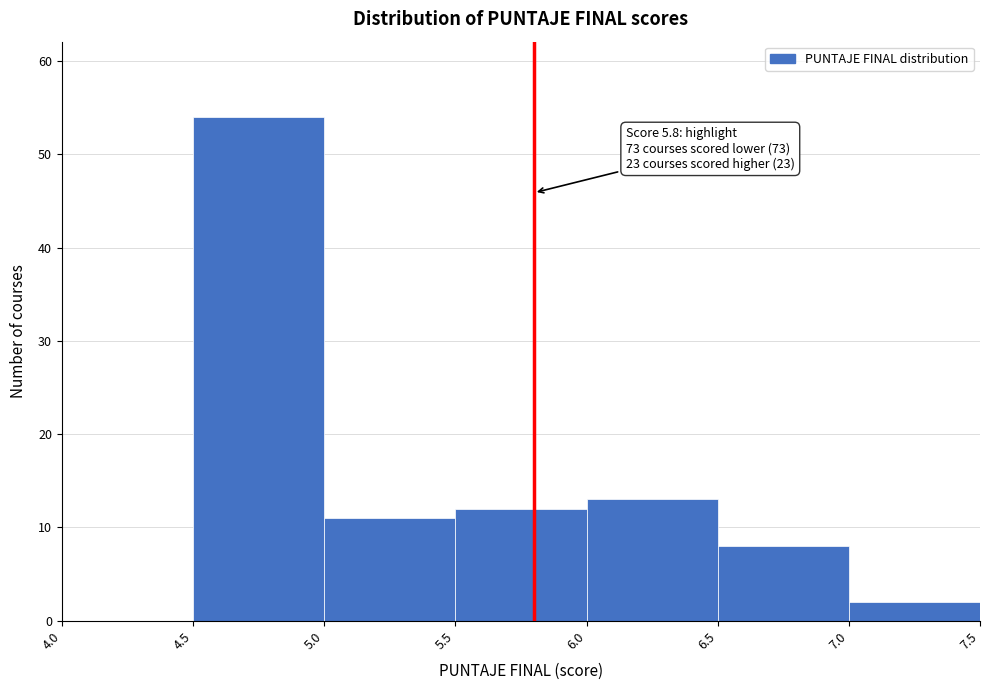

Over which range of the x-axis is the bar tallest?

4.5 to 5.0